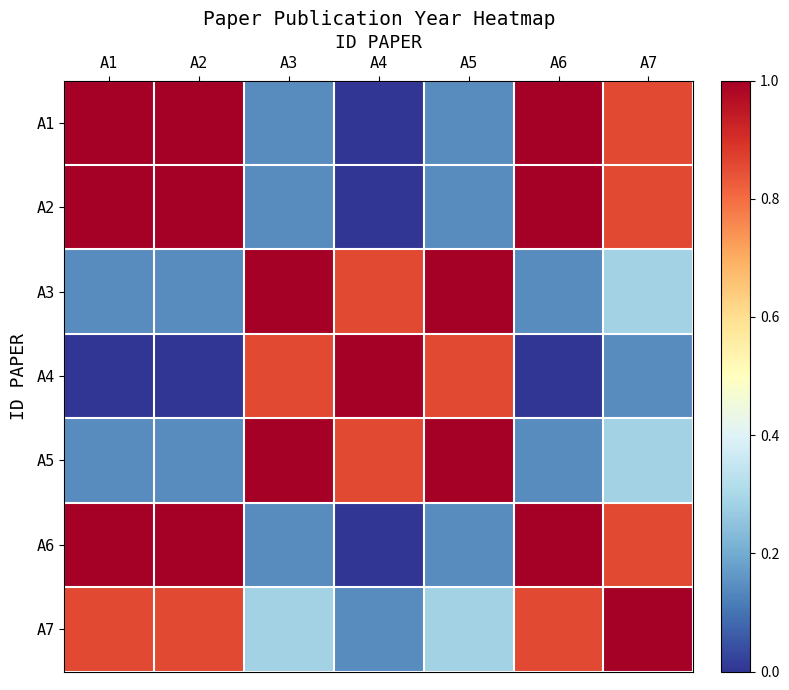

List the series in order of their peak value, highest first.

A1, A2, A3, A4, A5, A6, A7